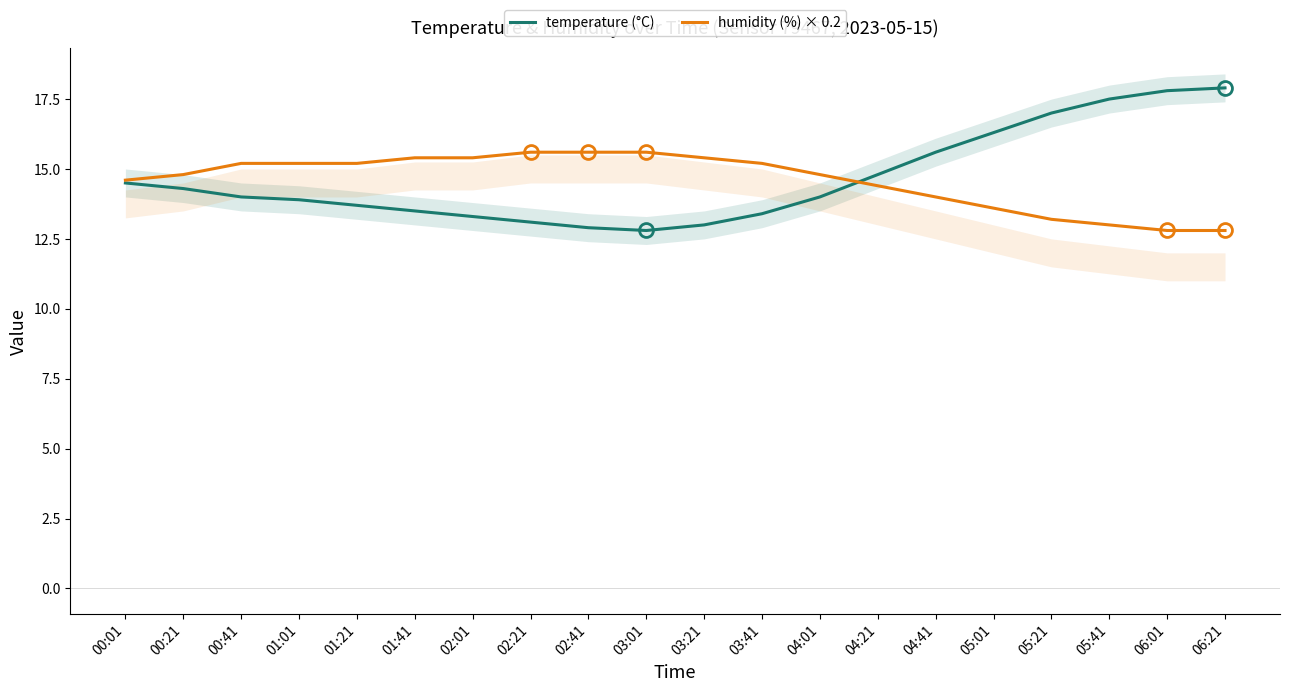

How many data points in temperature (°C) are above 14?

9